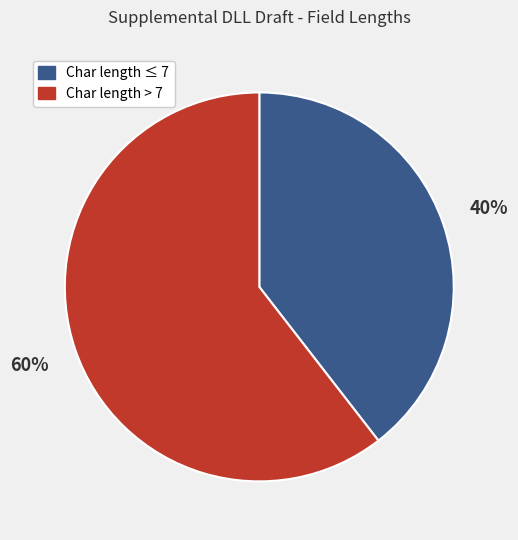

Is there any slice that represents more than half of the pie?

Yes